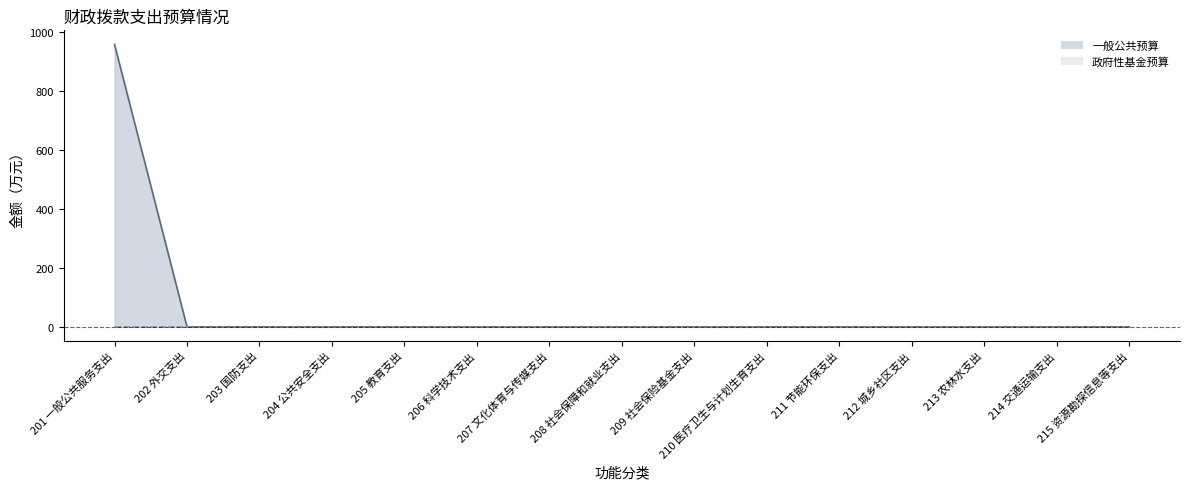

Reading left to right, what are all the values shown in this chart?

958.9	0.0	0.0	0.0	0.0	0.0	0.0	0.0	0.0	0.0	0.0	0.0	0.0	0.0	0.0